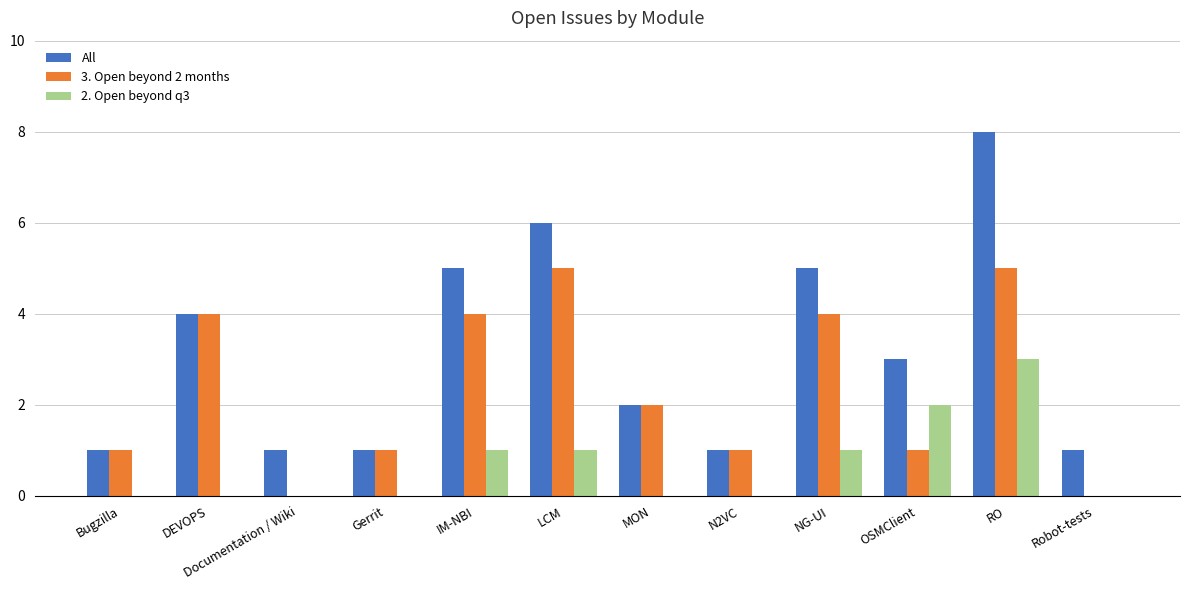

What is the sum of all 2. Open beyond q3 values?

8